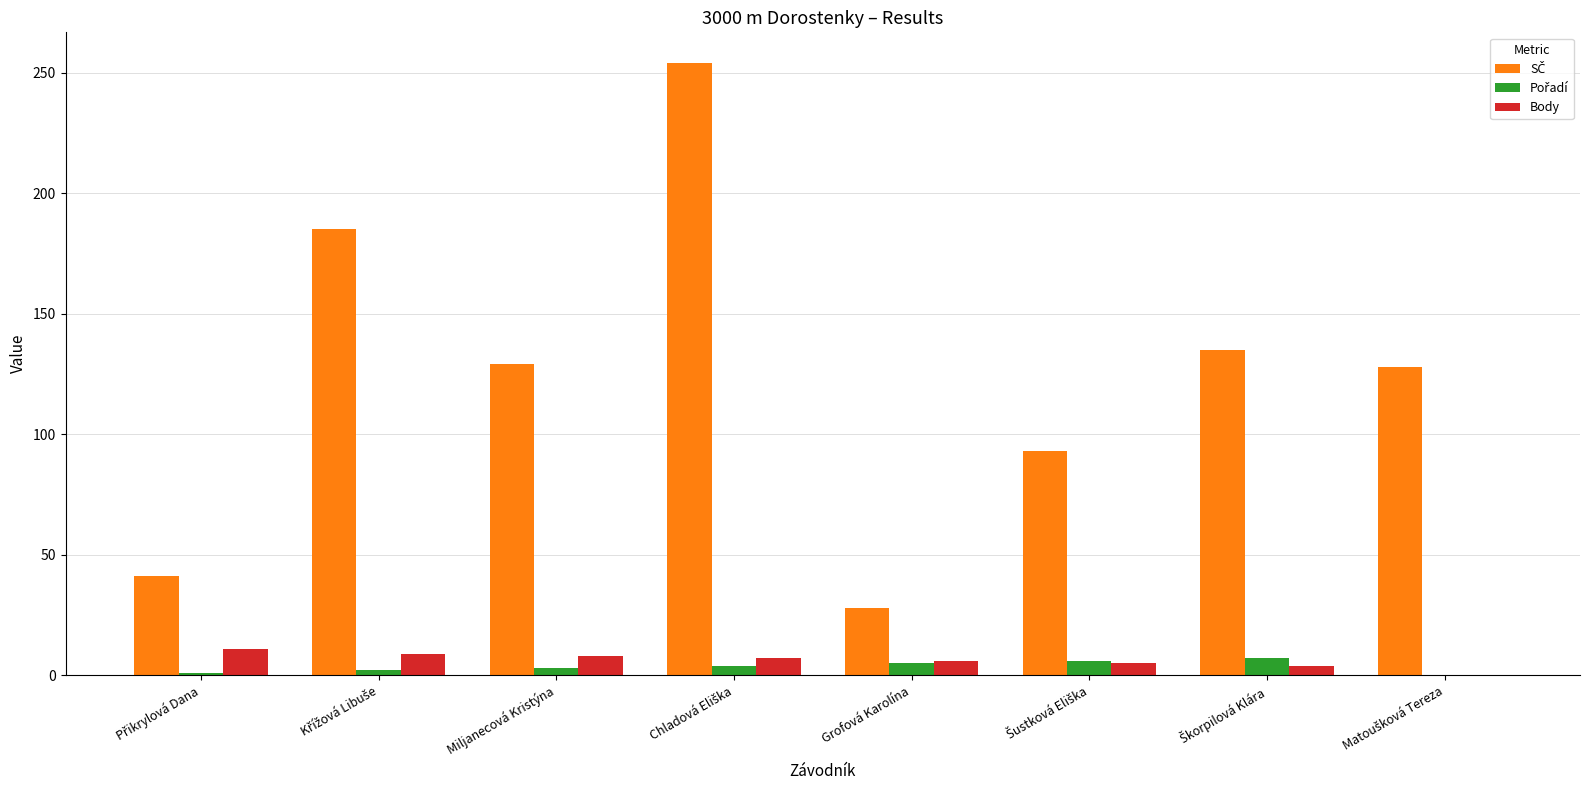

What is the sum of all Body values?

50